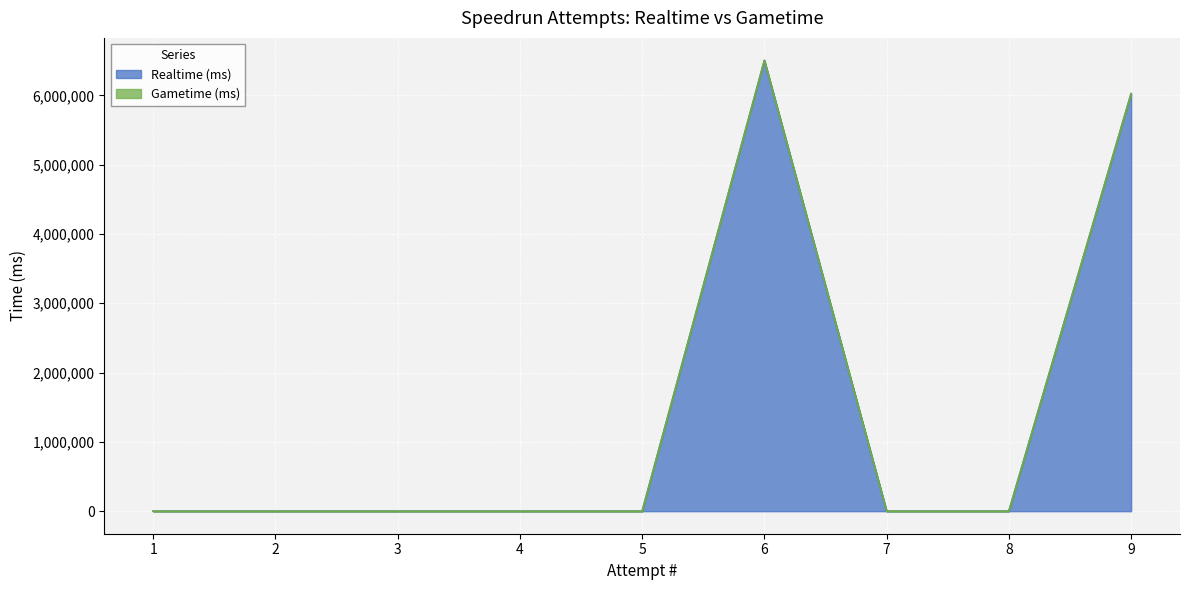

How many points are higher than both their immediate neighbors (excluding endpoints)?

1